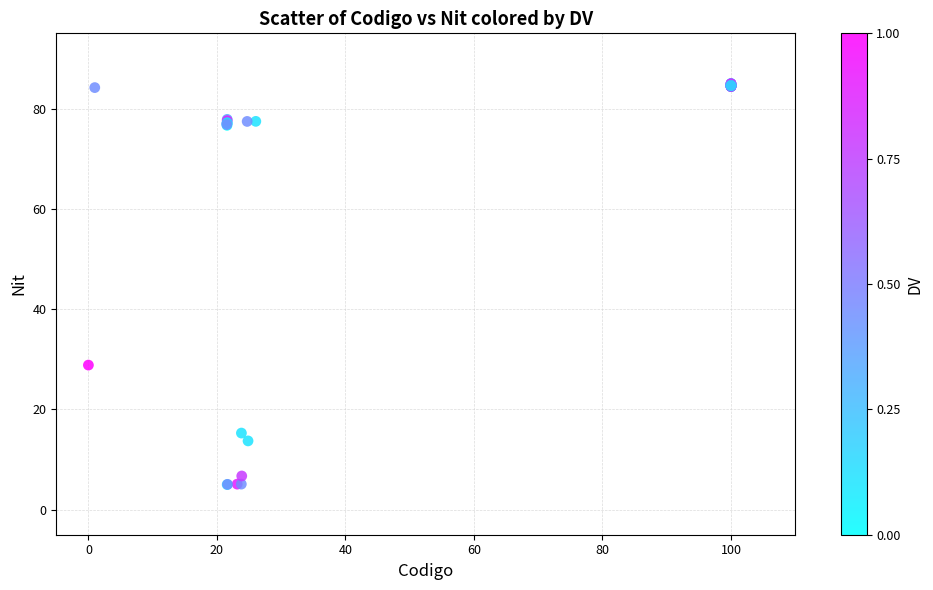

What Y value in the scatter plot is closest to 45?

28.8